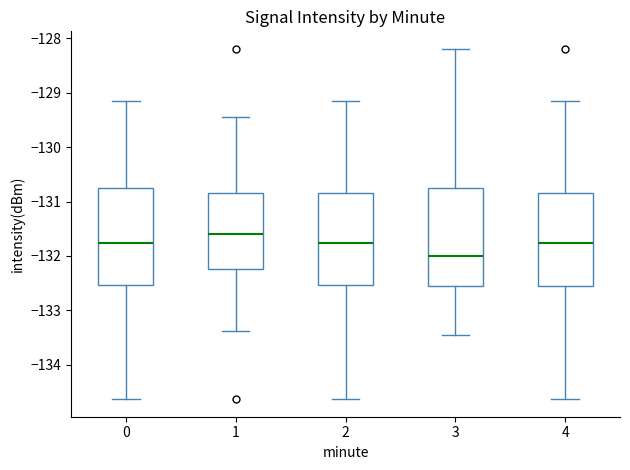

Reading left to right, read every box against the y-axis: the position of its median line, the range the box covers, and the ends of its whiskers. The values are not printed on the chart, so give them approximately, as read against the axis.

0: median -131.8, box -132.5 to -130.8, whiskers -134.6 to -129.2
1: median -131.6, box -132.2 to -130.8, whiskers -133.4 to -129.5
2: median -131.8, box -132.5 to -130.8, whiskers -134.6 to -129.2
3: median -132.0, box -132.5 to -130.7, whiskers -133.4 to -128.2
4: median -131.8, box -132.5 to -130.8, whiskers -134.6 to -129.2